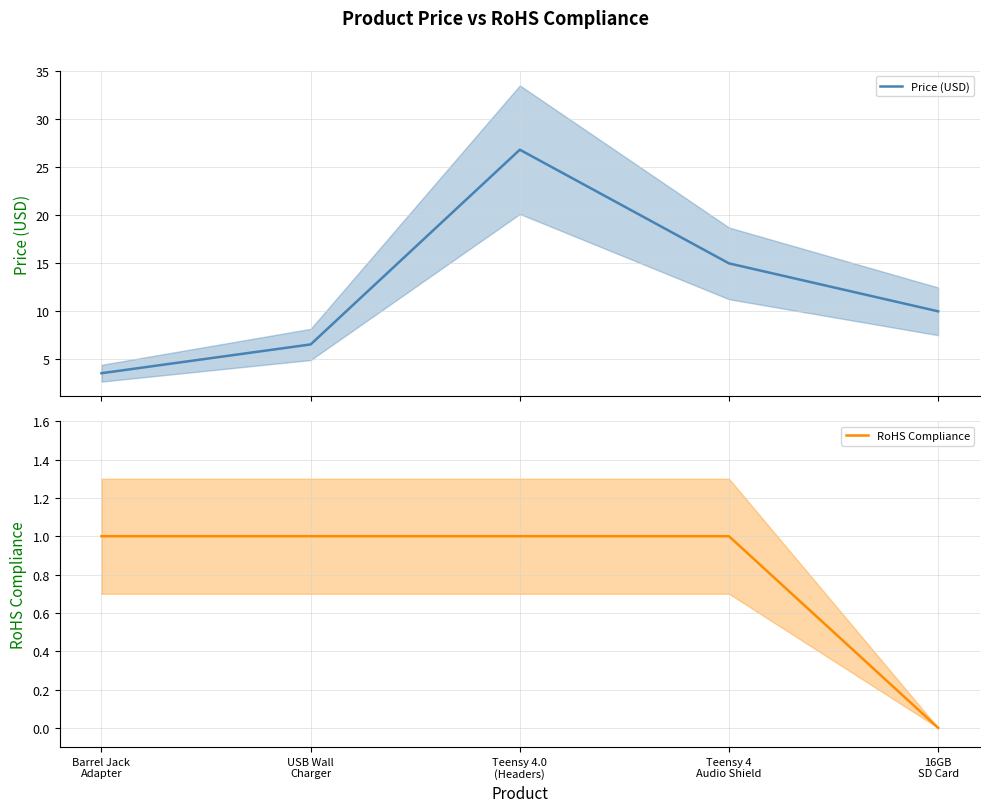

How many categories are shown in the chart?

5